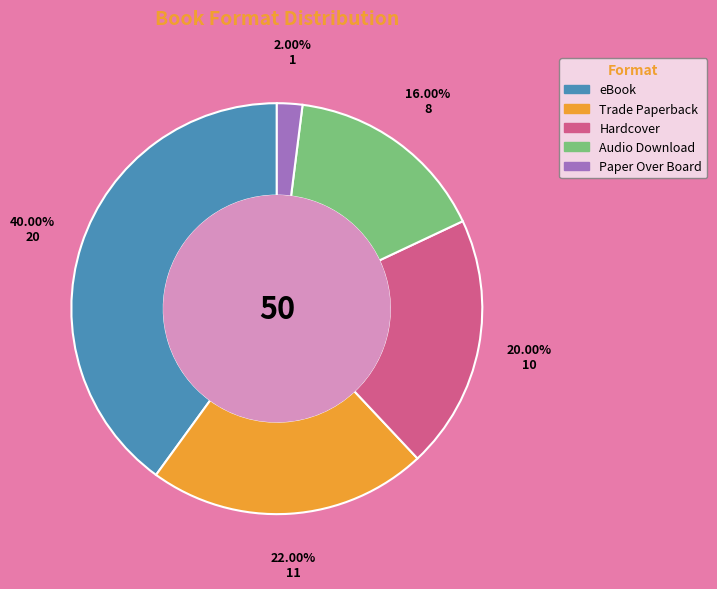

What is the ratio of the value at Trade Paperback to the value at eBook?

0.6